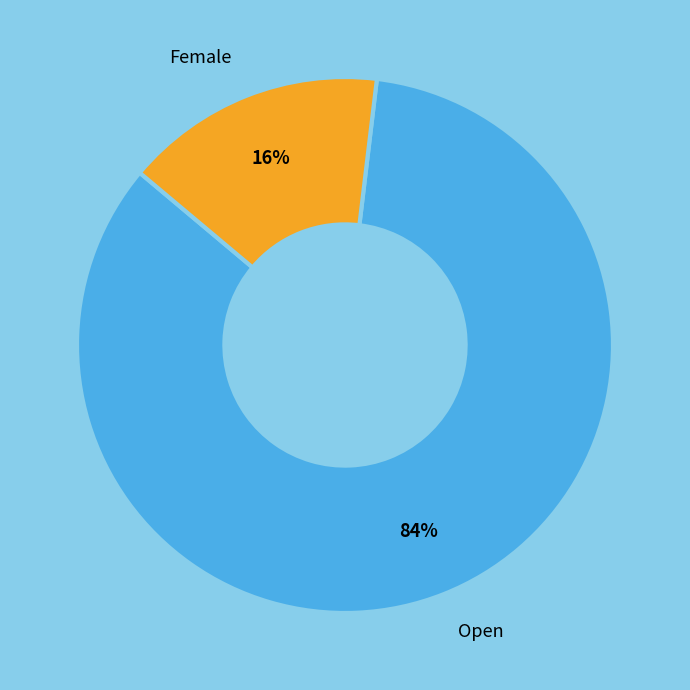

Between Open and Female, which is larger?

Open